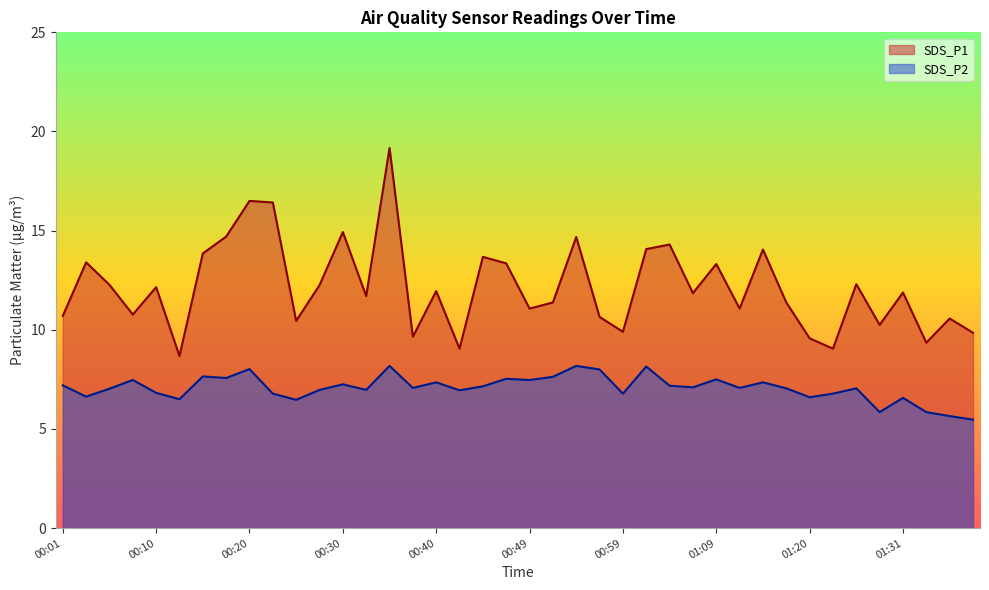

At which label does SDS_P1 reach its peak?

00:35